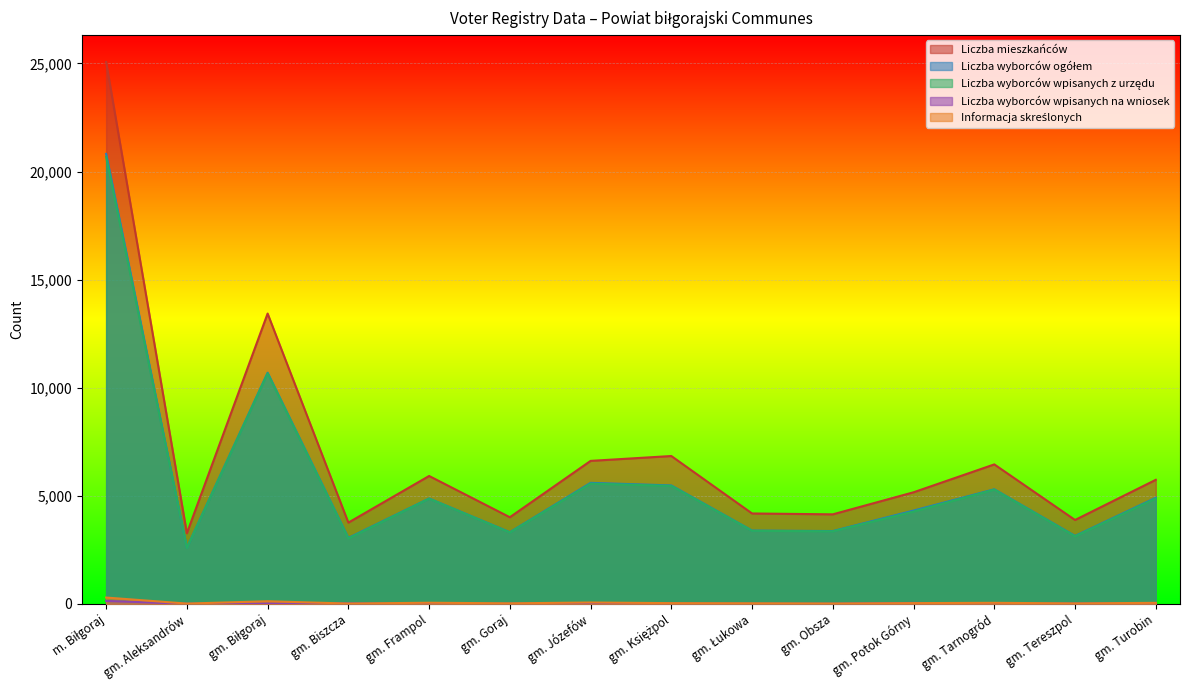

The value of Liczba wyborców wpisanych z urzędu at gm. Turobin is 2789. True or false?

False